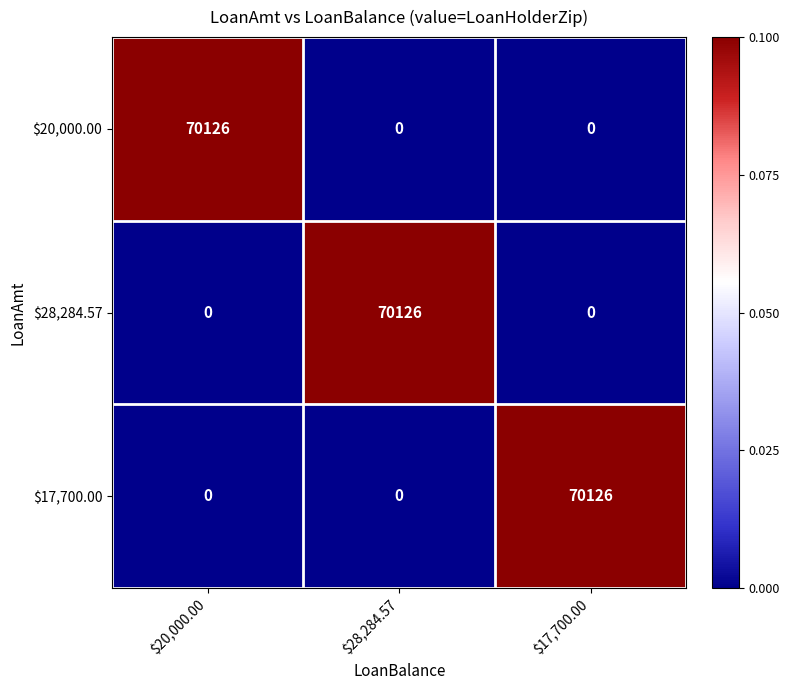

What is the sum of all $20,000.00 values?

70126